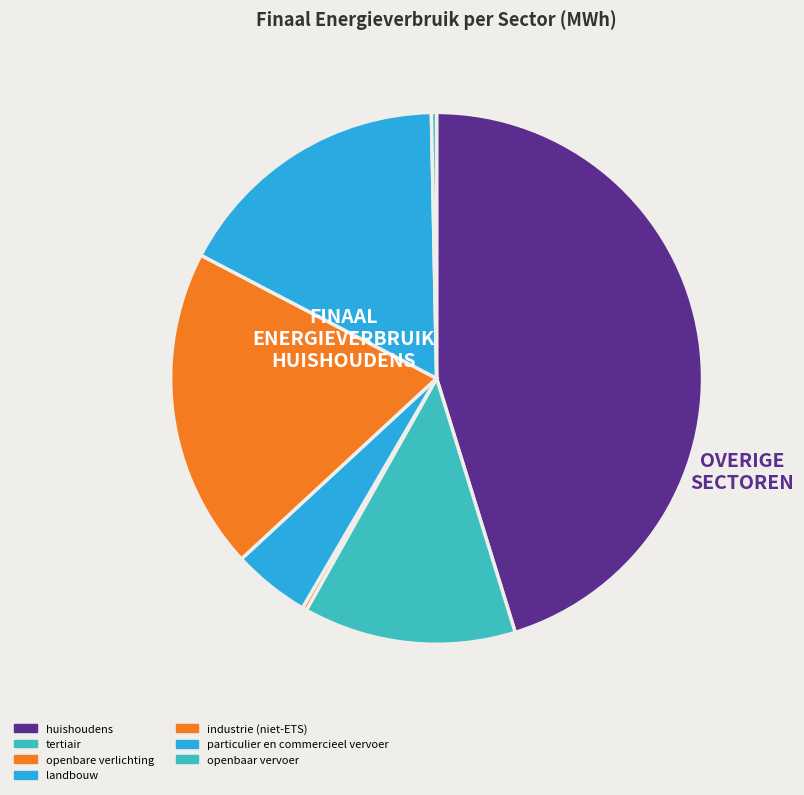

To the nearest percent, what percentage of the pie is landbouw?

5%